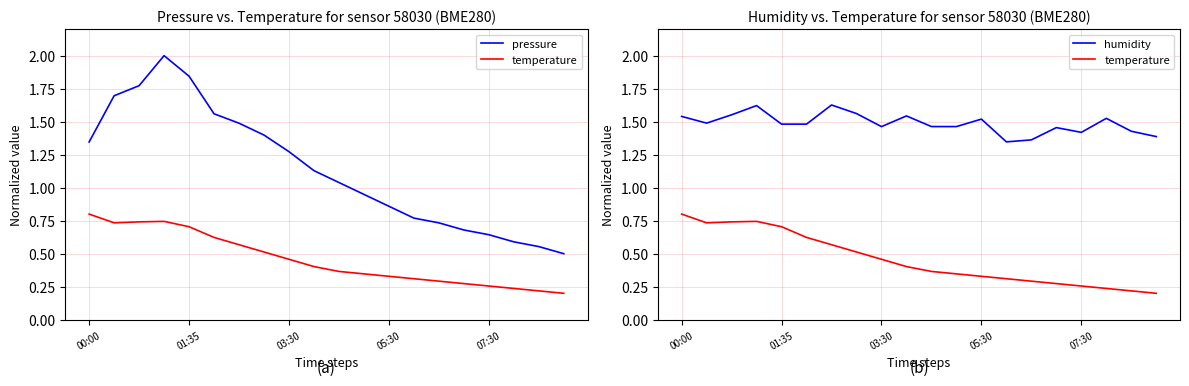

List the series in order of their peak value, lowest first.

temperature, humidity, pressure